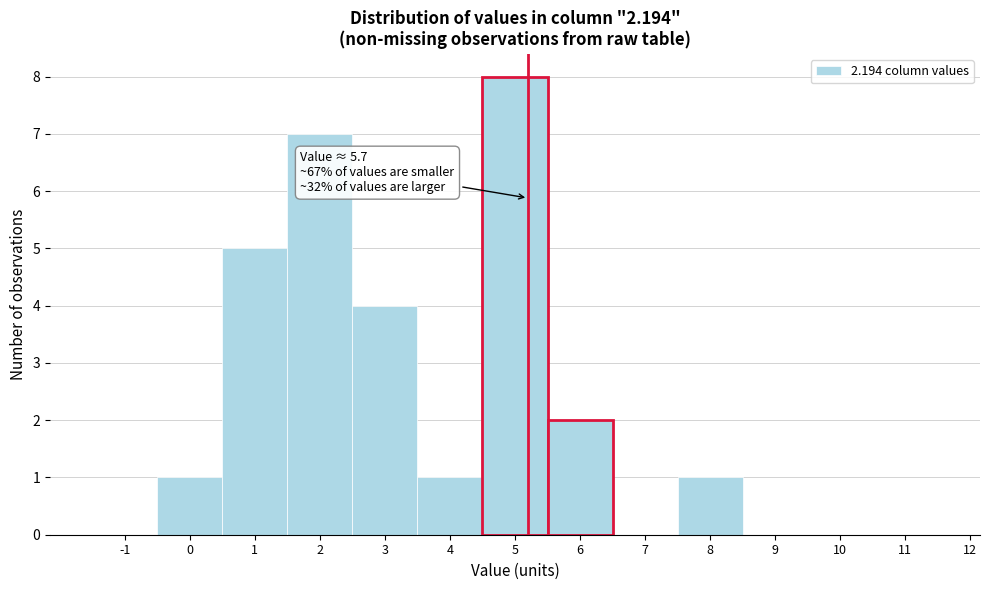

Reading left to right, extract all data points from this chart.

-1=0	0=1	1=5	2=7	3=4	4=1	5=8	6=2	7=0	8=1	9=0	10=0	11=0